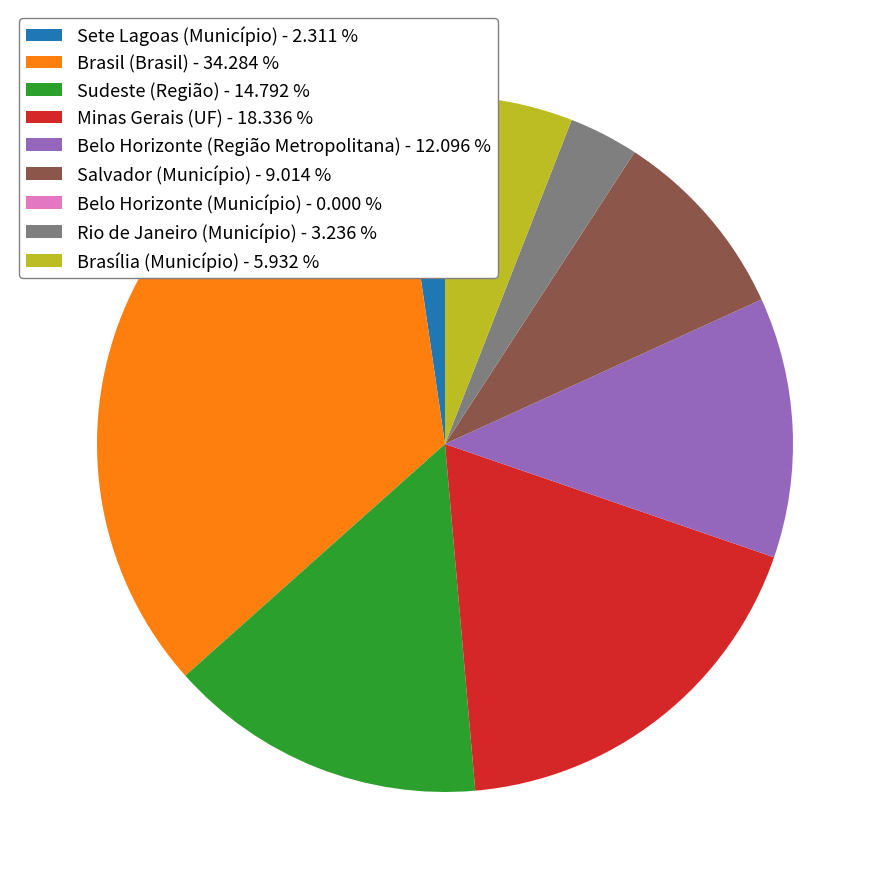

Which has a higher value, Belo Horizonte (Região Metropolitana) - 12.096 % or Minas Gerais (UF) - 18.336 %?

Minas Gerais (UF) - 18.336 %